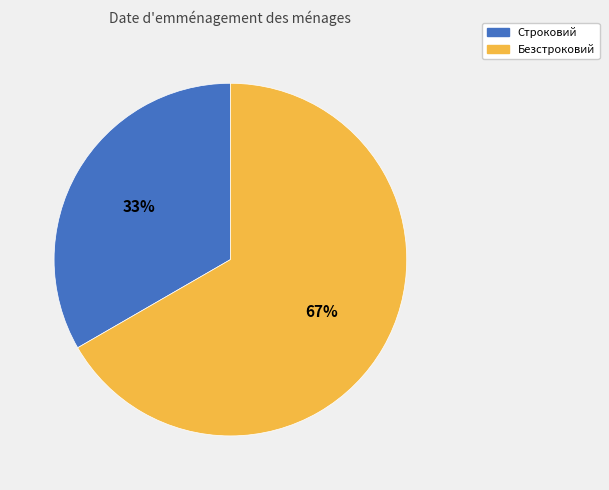

Count the number of slices in the pie.

2